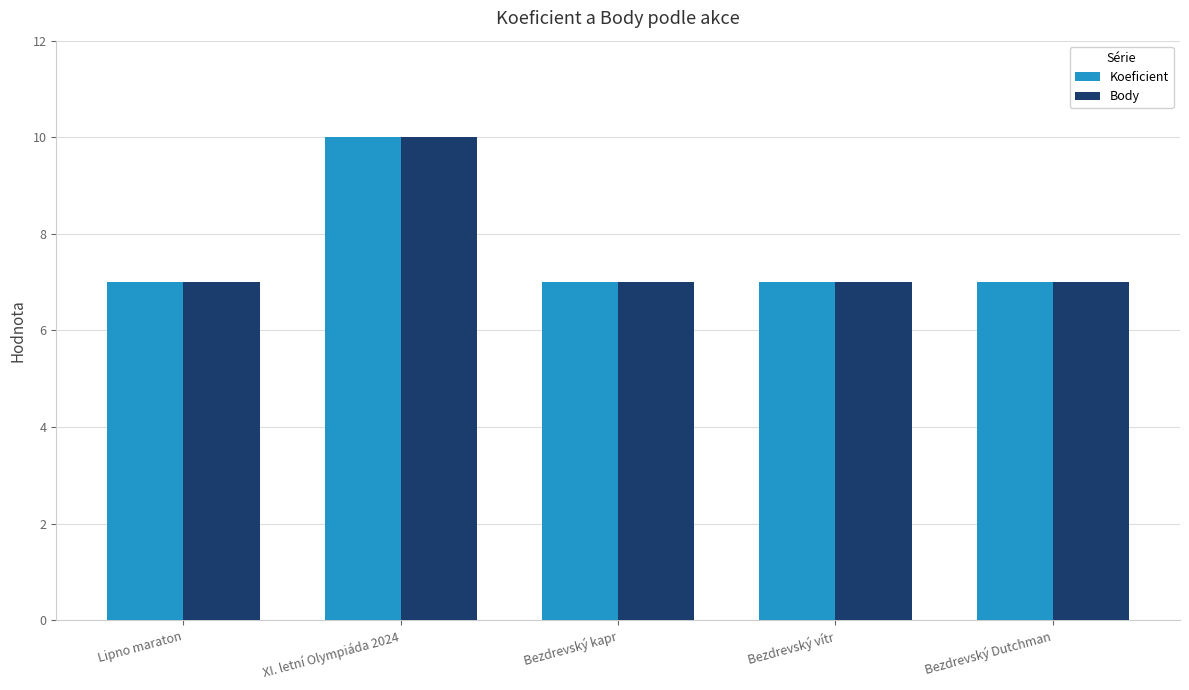

What is the value of the Koeficient bar at the 5th from the left?

7